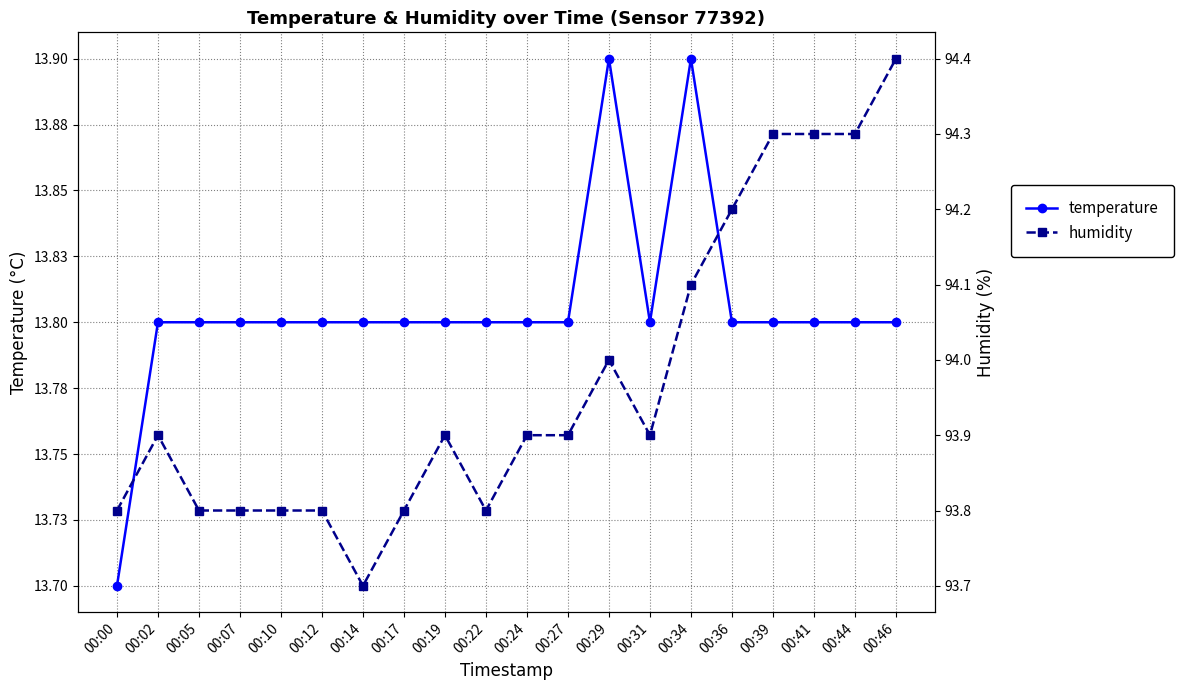

Reading right to left, list all the values displayed in this chart.

temperature: 00:46=13.8	00:44=13.8	00:41=13.8	00:39=13.8	00:36=13.8	00:34=13.9	00:31=13.8	00:29=13.9	00:27=13.8	00:24=13.8	00:22=13.8	00:19=13.8	00:17=13.8	00:14=13.8	00:12=13.8	00:10=13.8	00:07=13.8	00:05=13.8	00:02=13.8	00:00=13.7
humidity: 00:46=94.4	00:44=94.3	00:41=94.3	00:39=94.3	00:36=94.2	00:34=94.1	00:31=93.9	00:29=94.0	00:27=93.9	00:24=93.9	00:22=93.8	00:19=93.9	00:17=93.8	00:14=93.7	00:12=93.8	00:10=93.8	00:07=93.8	00:05=93.8	00:02=93.9	00:00=93.8